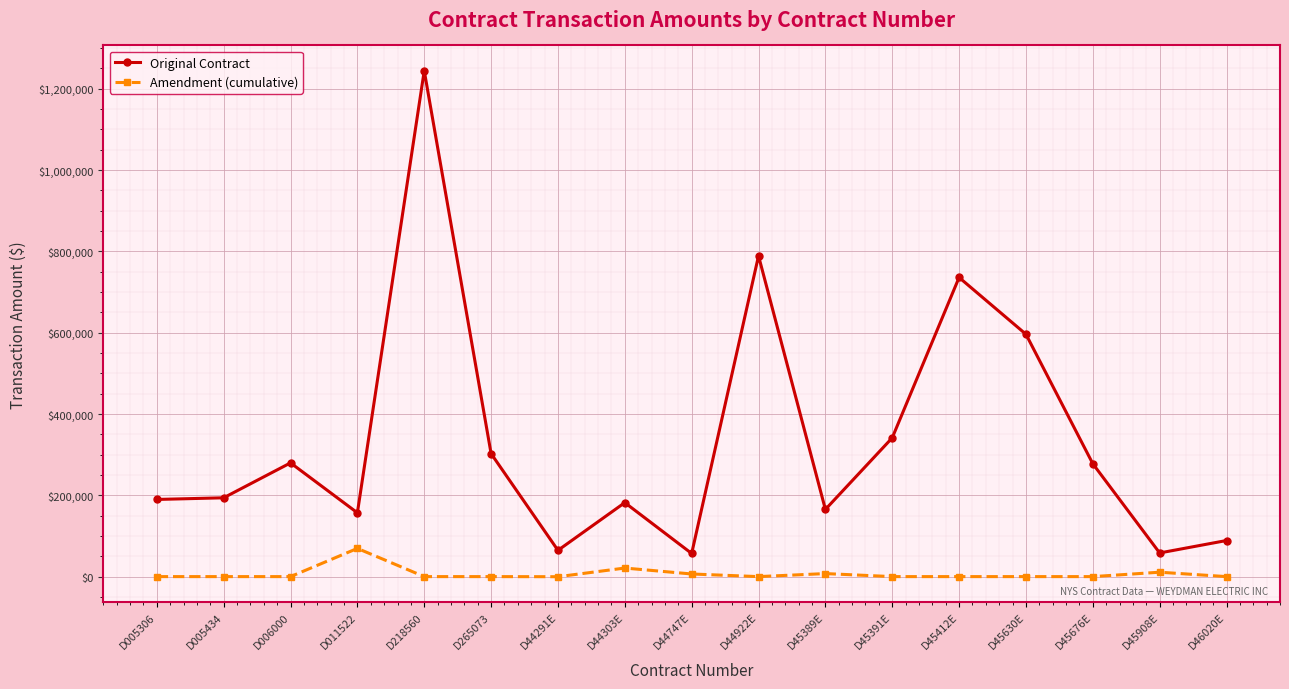

How many data points does each series have?

17